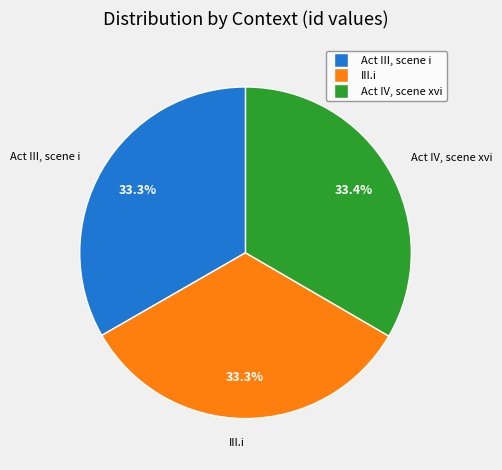

To the nearest percent, what percentage of the pie is III.i?

33%